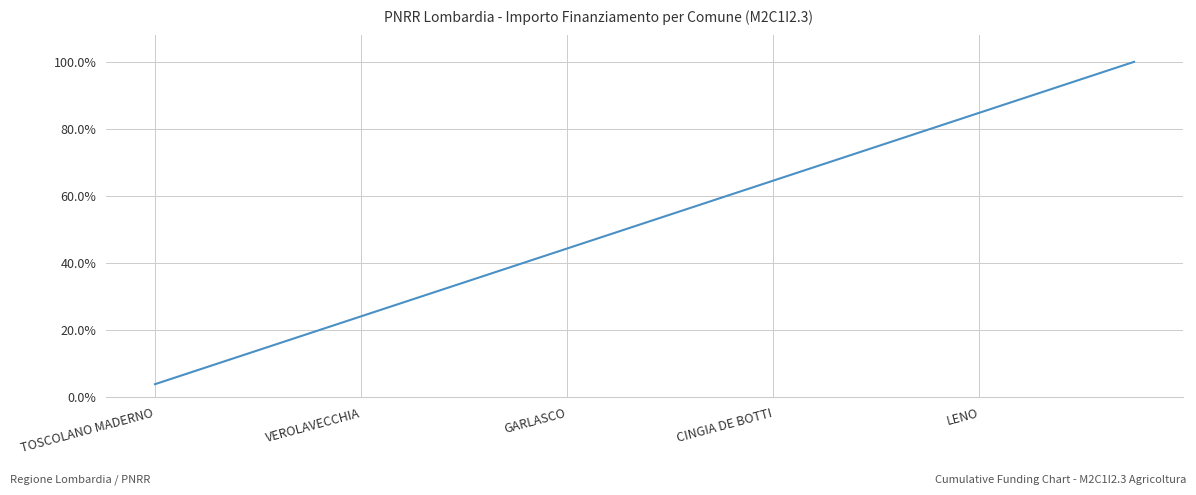

What is the minimum value shown in the chart?

3.9